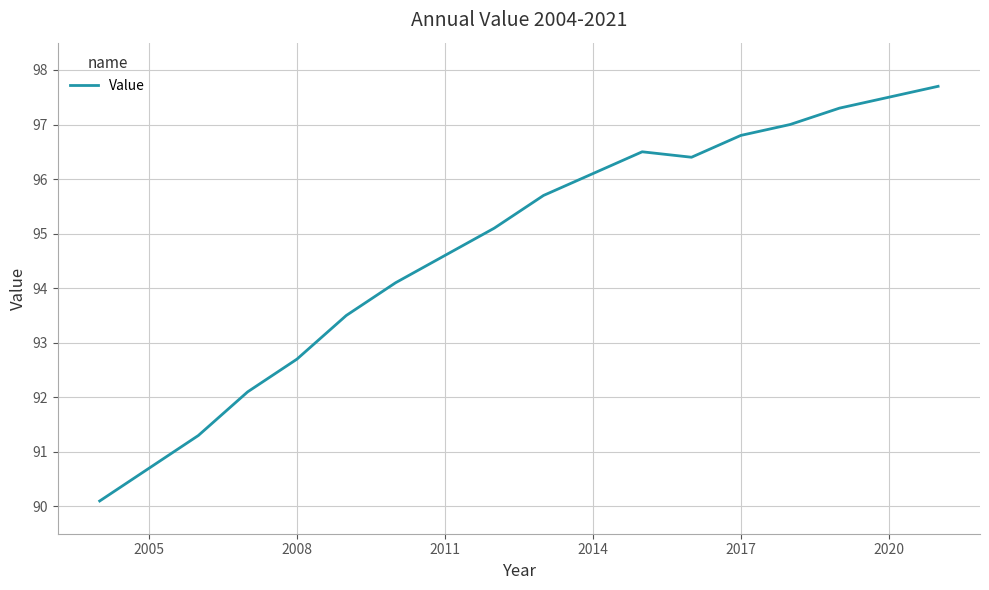

What is the difference between the maximum and minimum values?

7.6